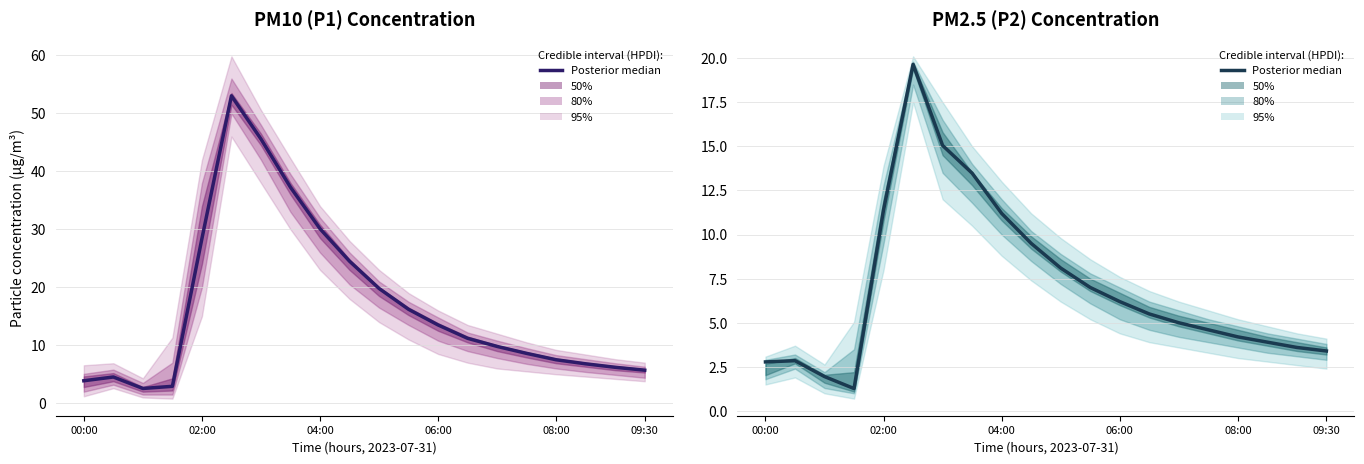

What is the difference between the second highest and second lowest values?

13.1